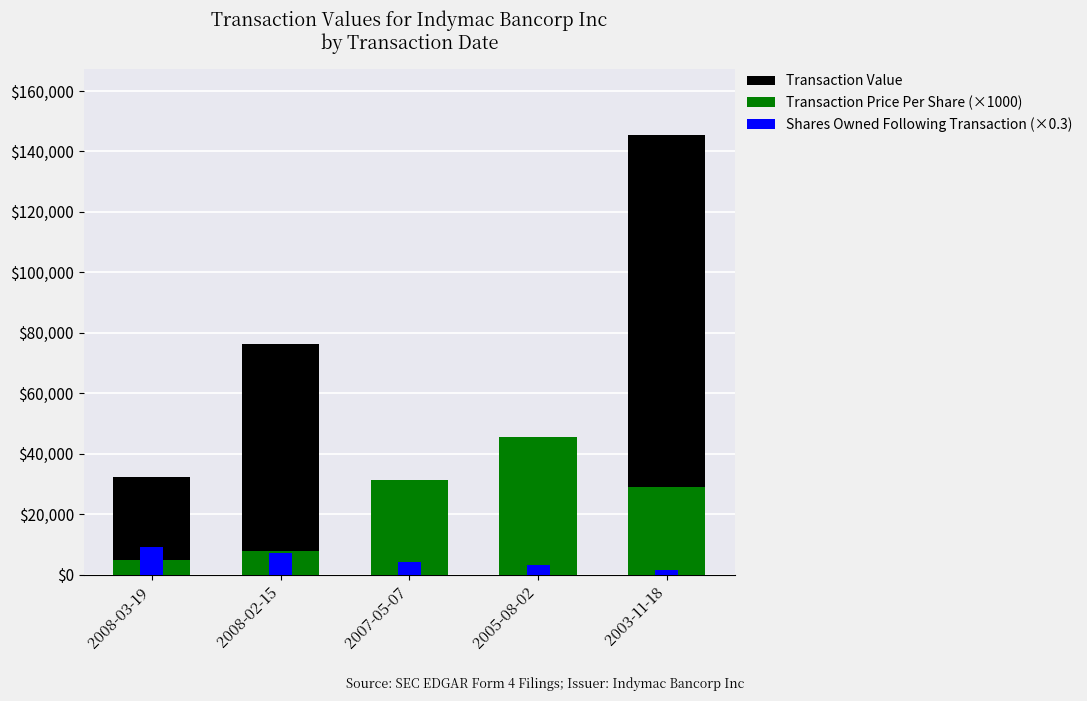

Rank the series at 2005-08-02 from lowest to highest value.

Shares Owned Following Transaction (×0.3), Transaction Value, Transaction Price Per Share (×1000)